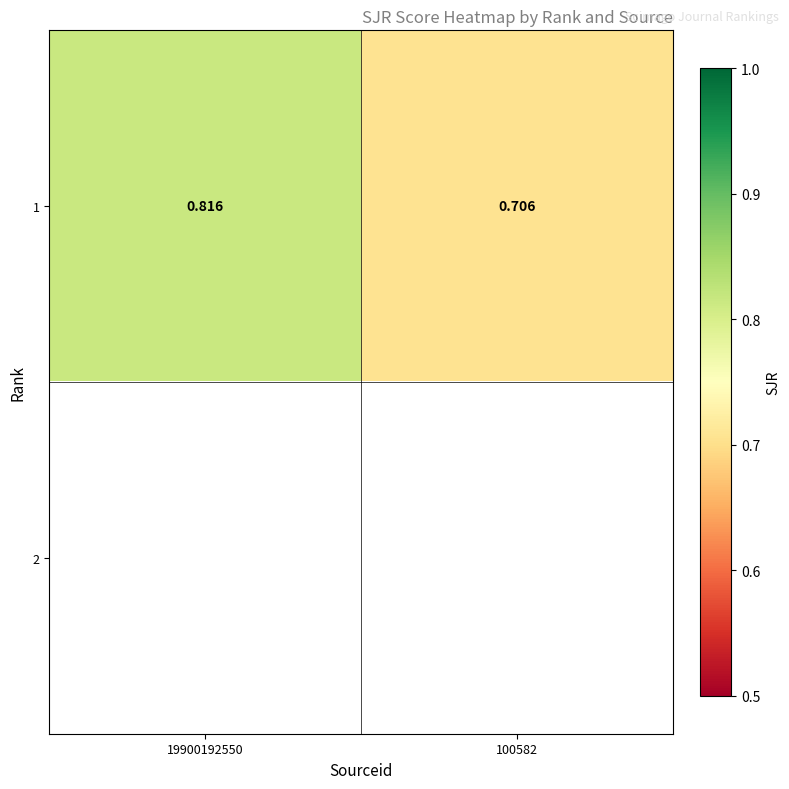

Is the value of 1 at 19900192550 greater than the value of 2 at 100582?

No